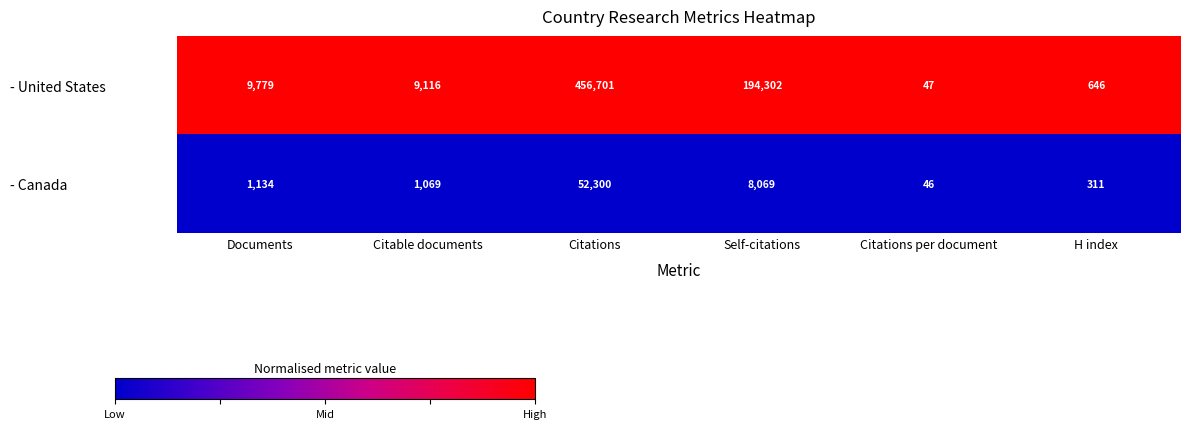

Count the number of data series in this chart.

2